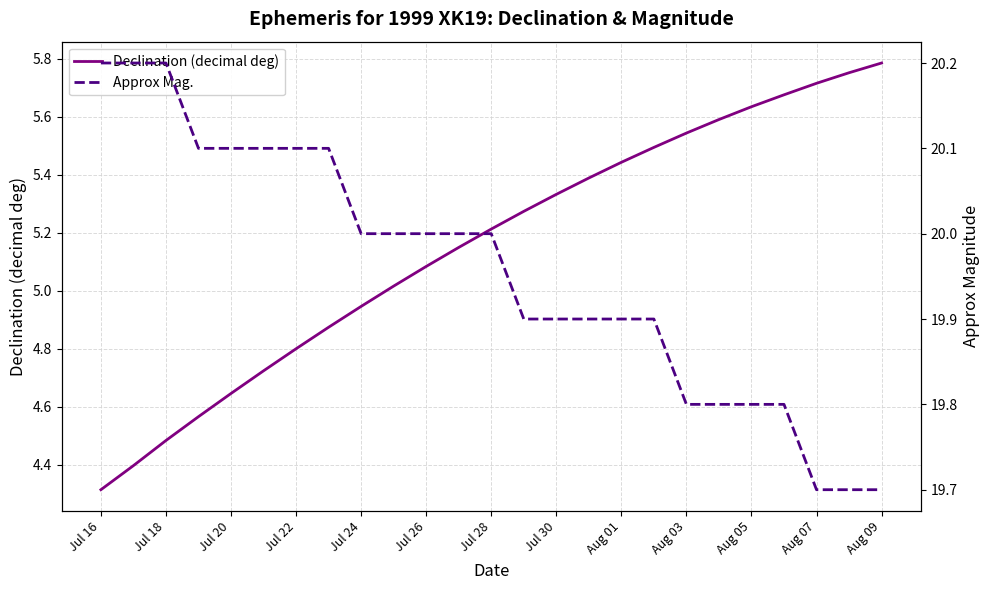

Reading left to right, extract all data points from this chart.

Declination (decimal deg): 4.3	4.4	4.5	4.6	4.6	4.7	4.8	4.9	4.9	5.0	5.1	5.1	5.2	5.3	5.3	5.4	5.4	5.5	5.5	5.6	5.6	5.7	5.7	5.8	5.8
Approx Mag.: 20.2	20.2	20.2	20.1	20.1	20.1	20.1	20.1	20.0	20.0	20.0	20.0	20.0	19.9	19.9	19.9	19.9	19.9	19.8	19.8	19.8	19.8	19.7	19.7	19.7